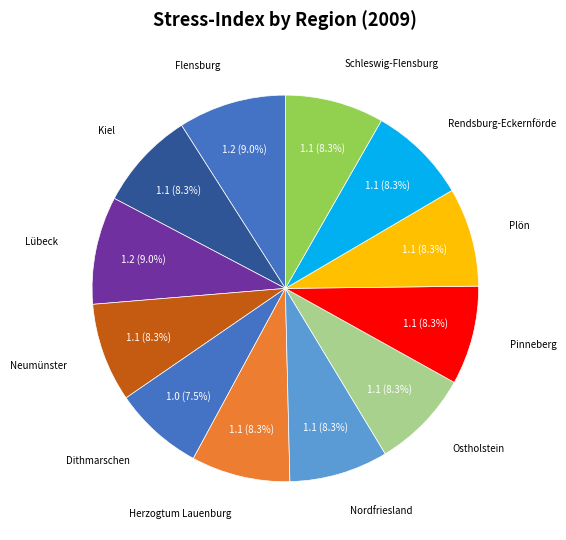

Count the number of slices in the pie.

12